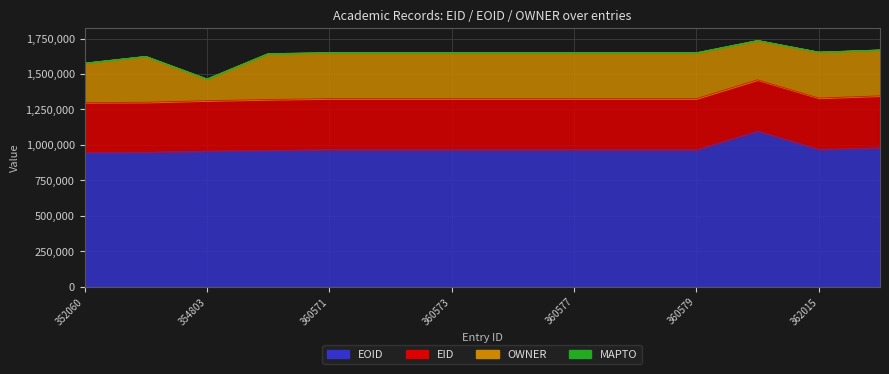

True or false: OWNER and EOID cross at least once.

False